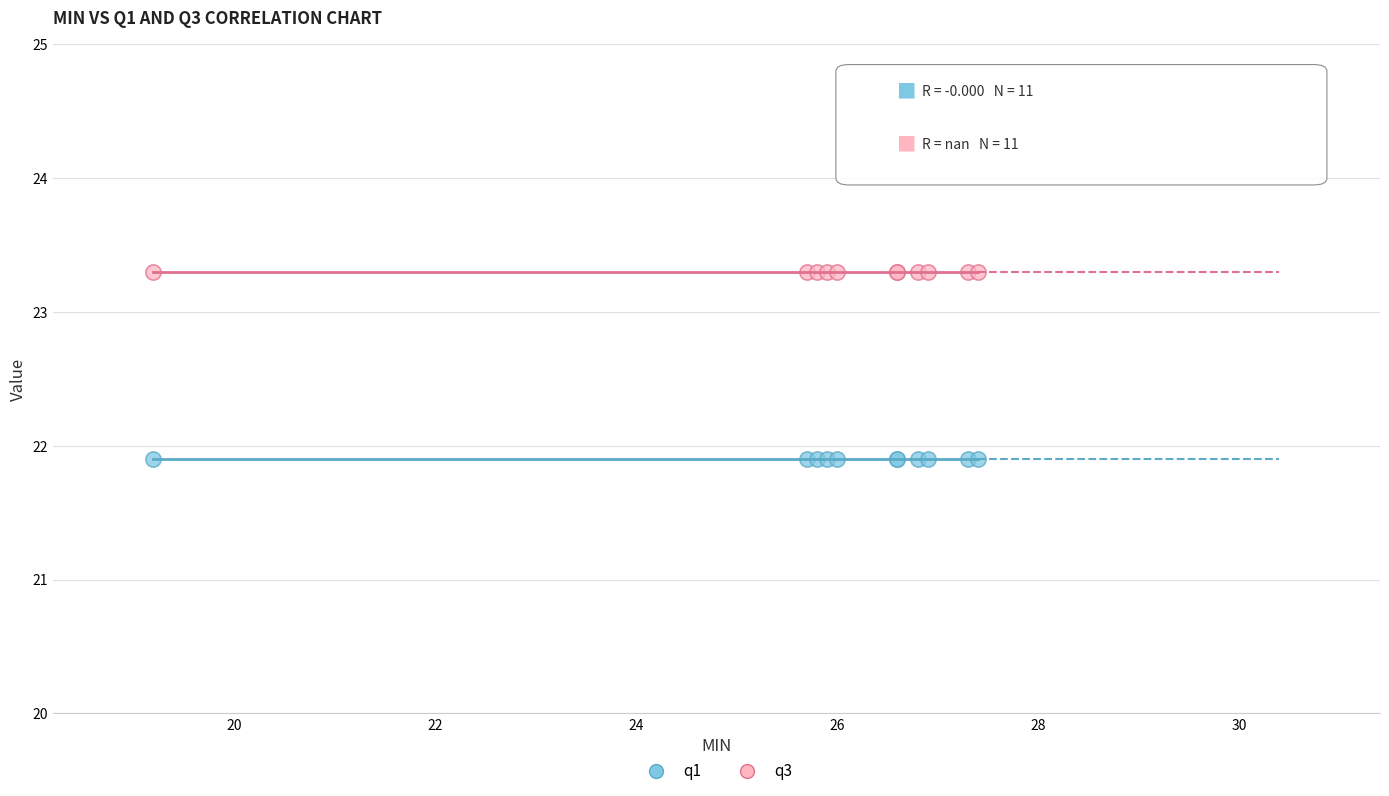

Which series contains the lowest Y value?

q1